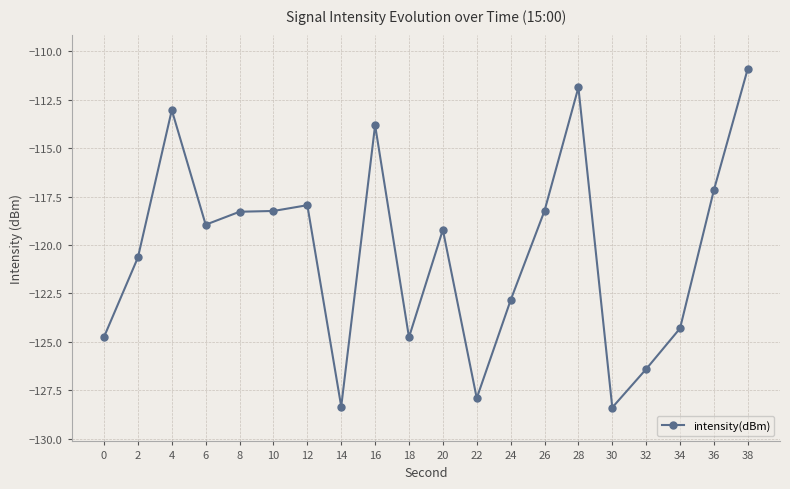

Which category has the highest value across all series?

38